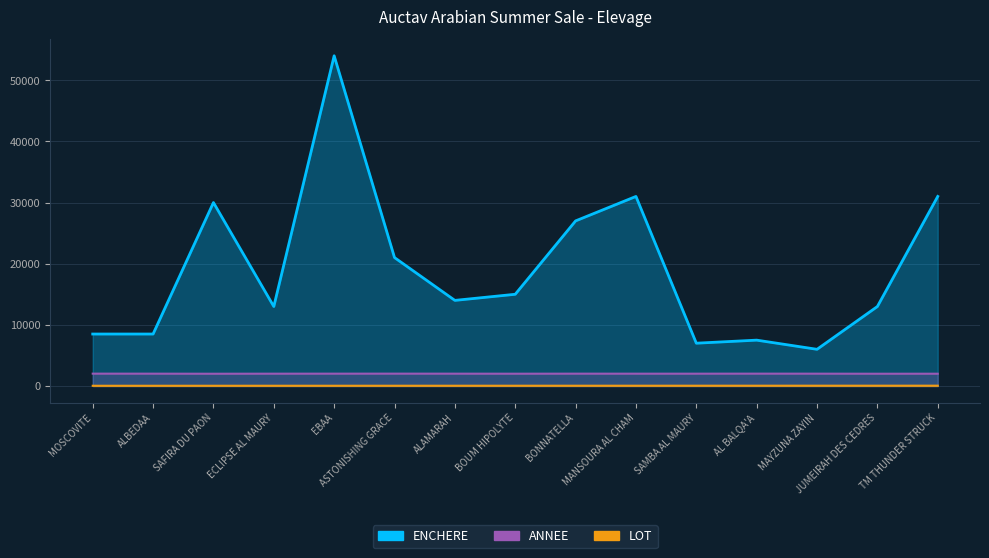

What is the average value of the ANNEE series?

2015